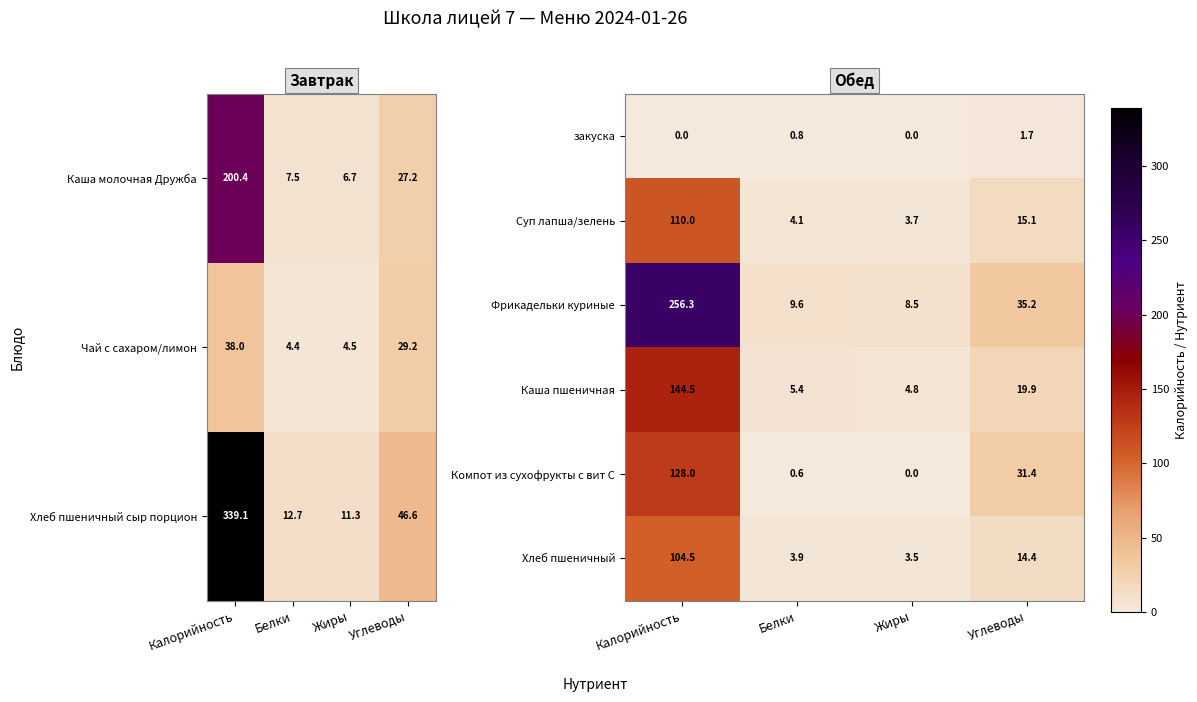

What is the approximate value of Компот из сухофрукты с вит С at Белки?

0.6